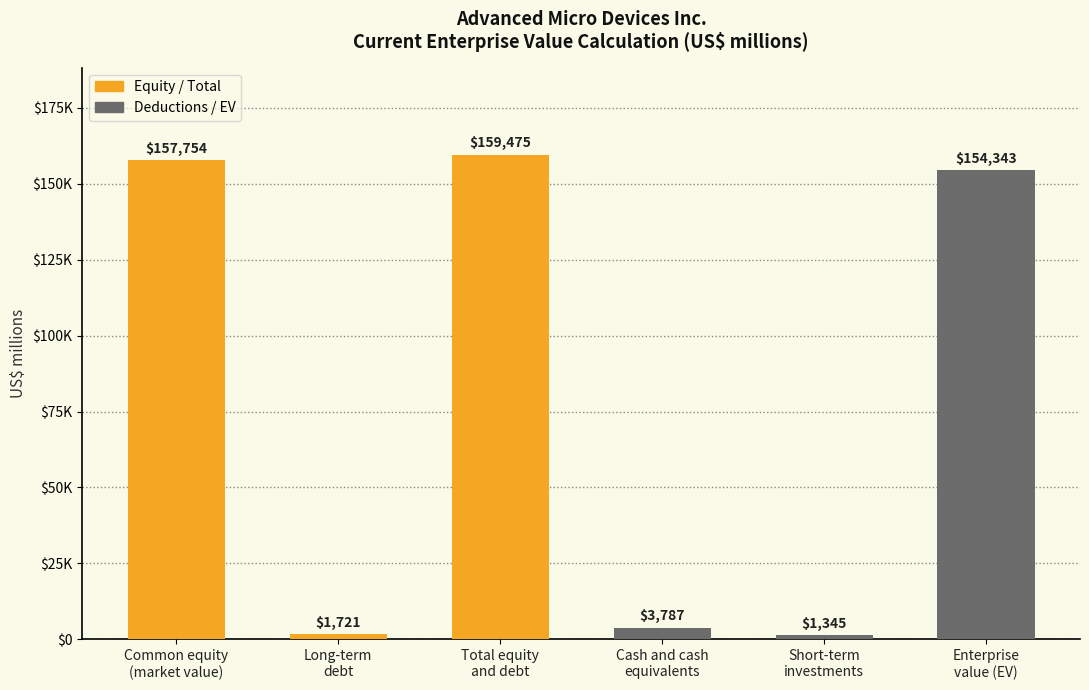

What is the approximate value at Long-term
debt?

1721